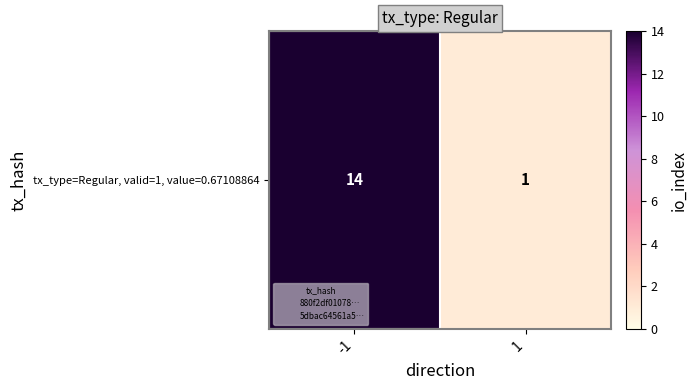

What value does the data have at -1, to the nearest 10?

10